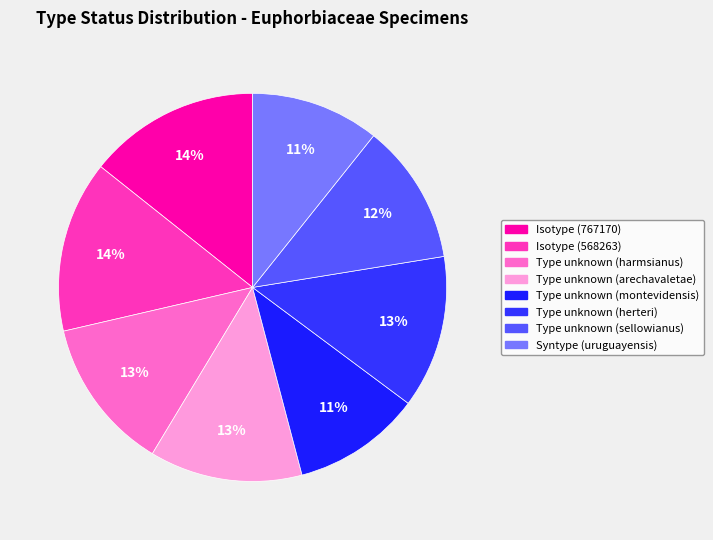

Which slice is the largest?

Isotype (568263)